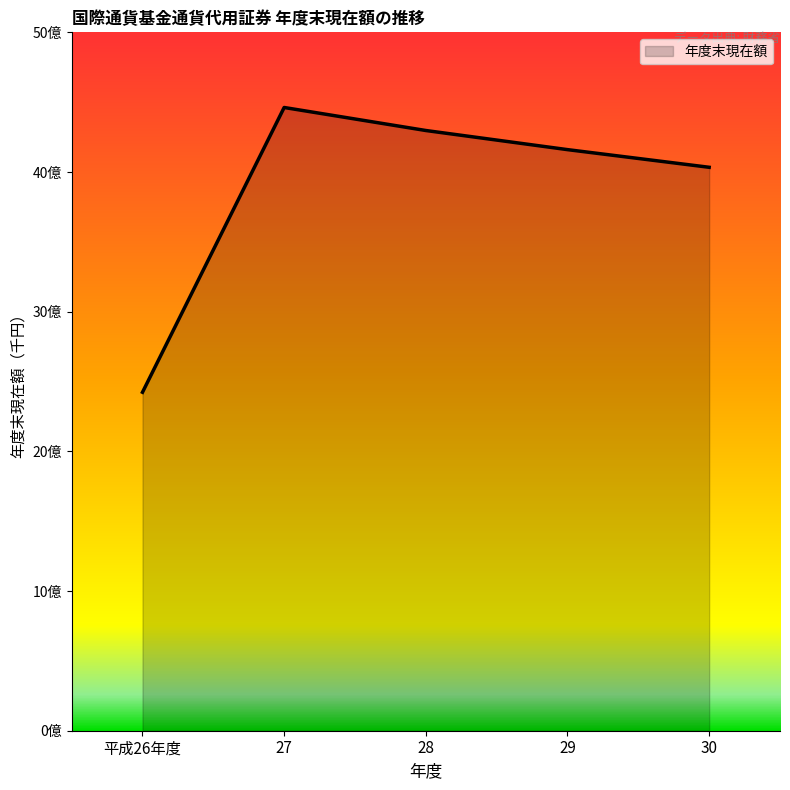

What is the greatest value displayed?

4461947167